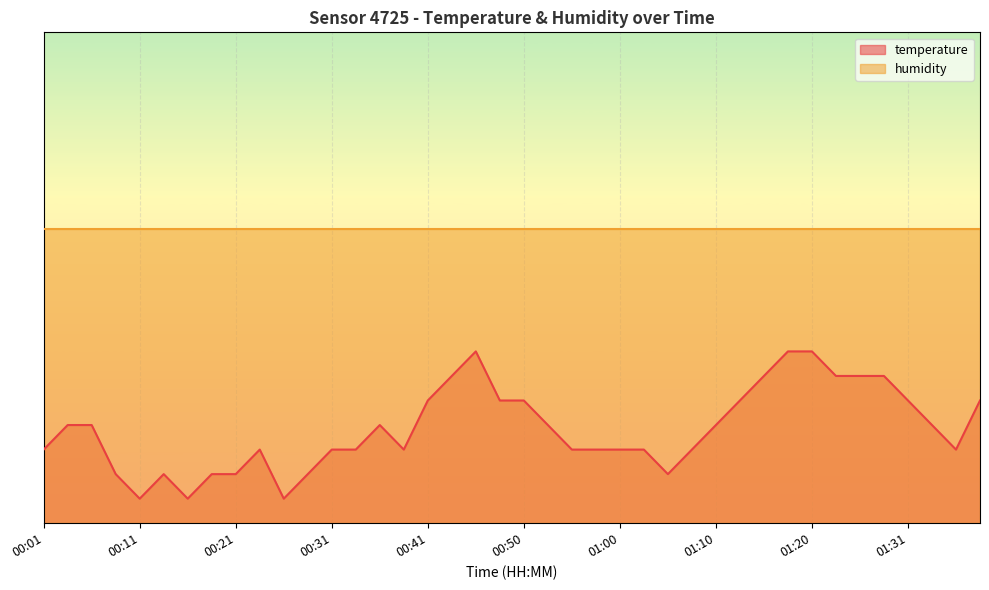

What is the ratio of the value at 00:38 to the value at 01:13?

0.6